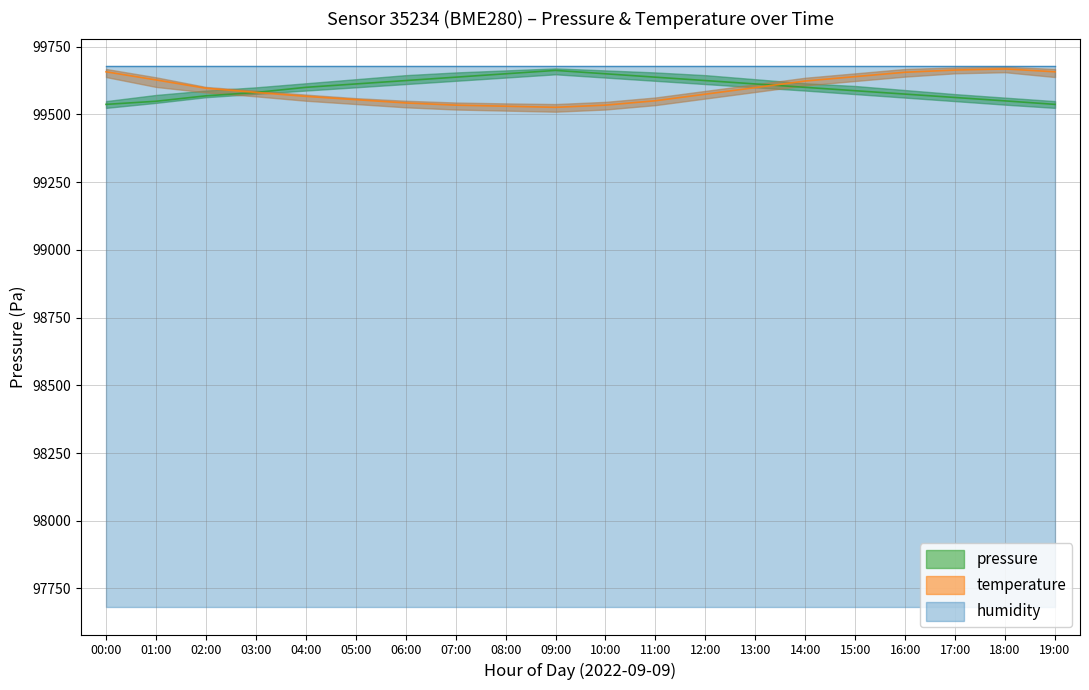

How many lines are shown in the chart?

2